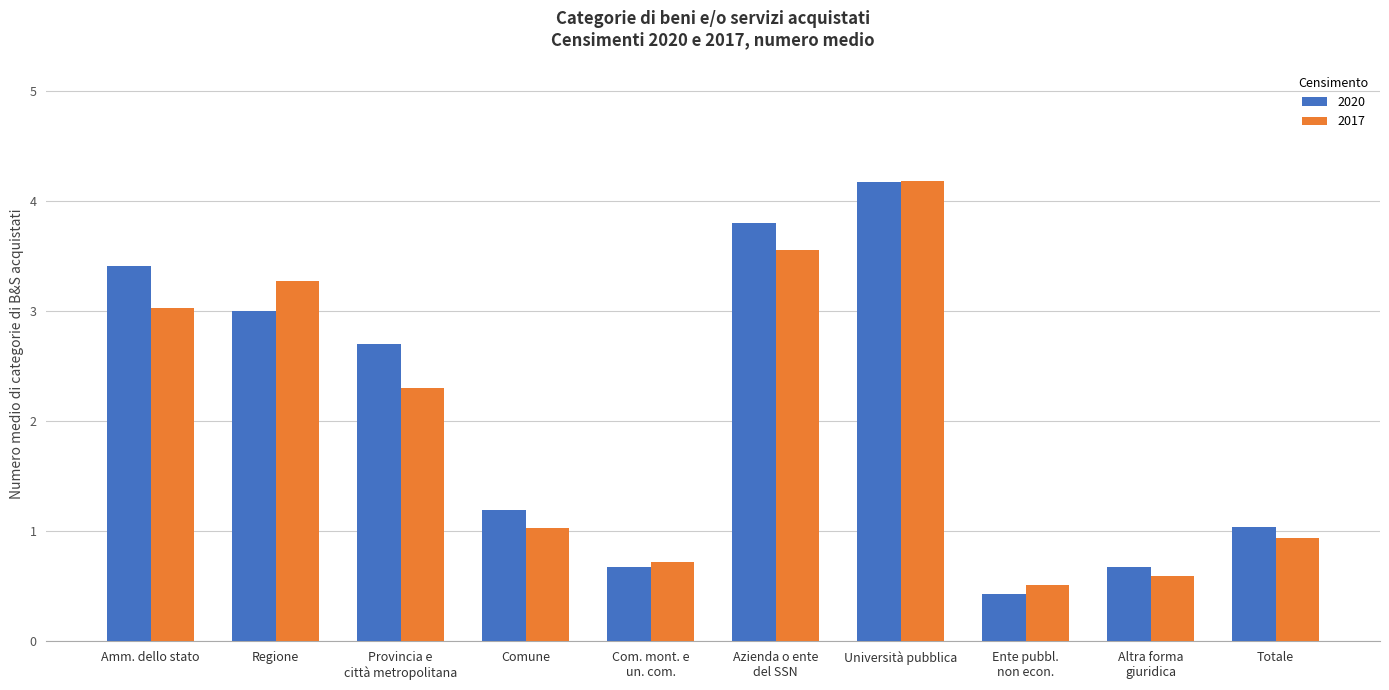

What position from the left is Altra forma
giuridica?

9